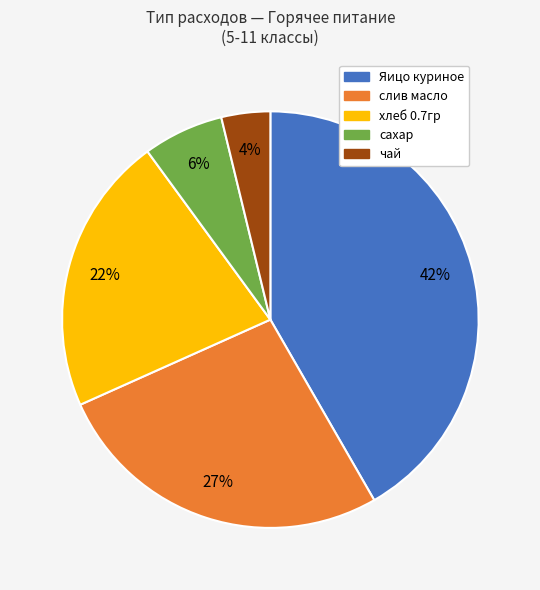

Is Яицо куриное the majority of the pie?

No